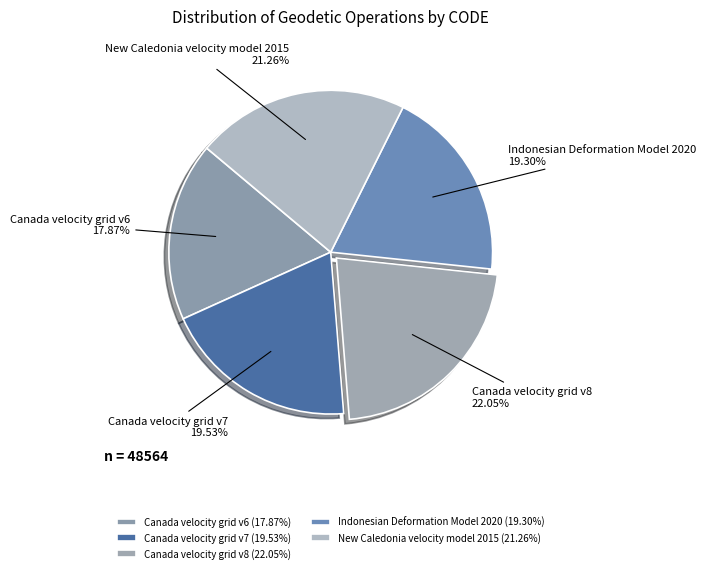

What percentage is the Canada velocity grid v6 slice, to the nearest percent?

18%